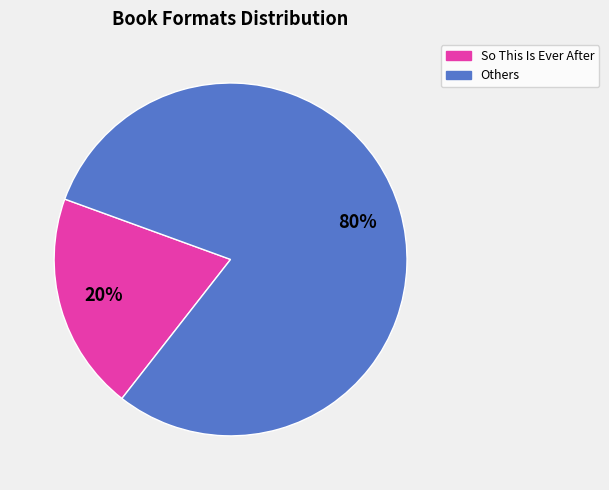

Is it true that Others is 80% of the pie?

True